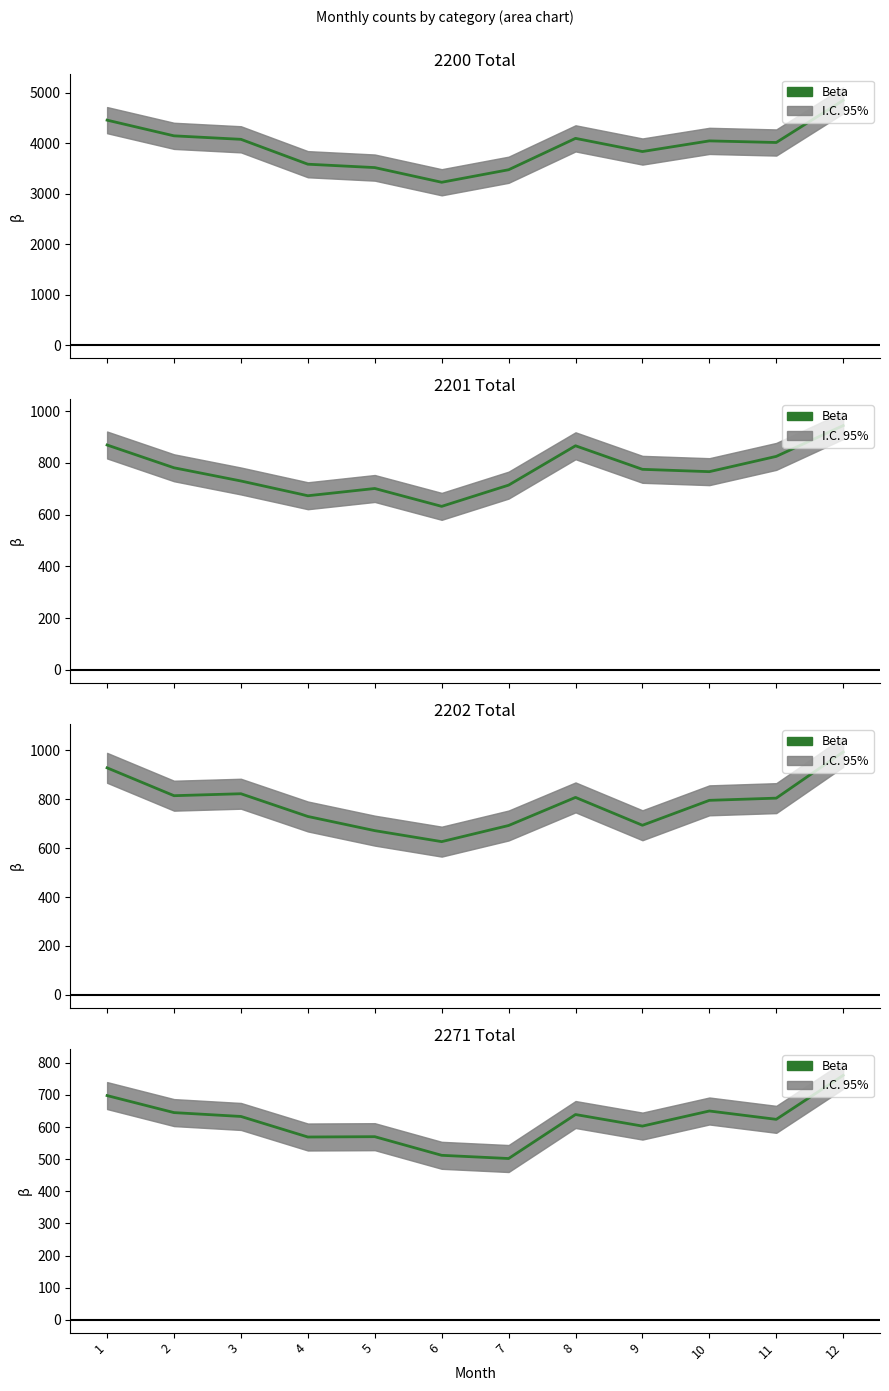

Rank the categories by value from highest to lowest.

12, 1, 10, 2, 8, 3, 11, 9, 5, 4, 6, 7